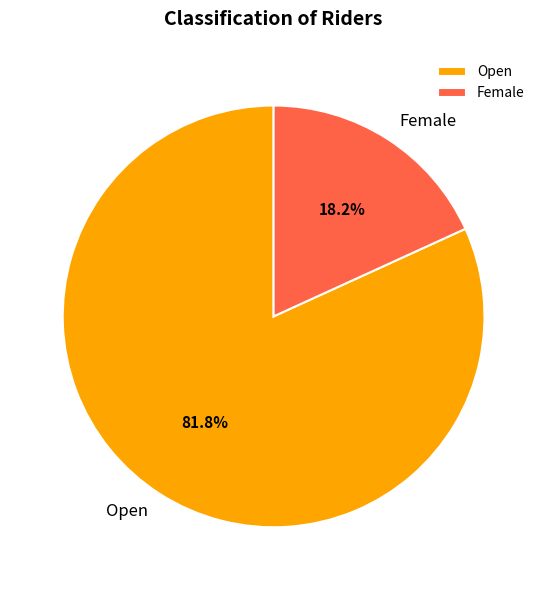

Rank the categories by value from highest to lowest.

Open, Female